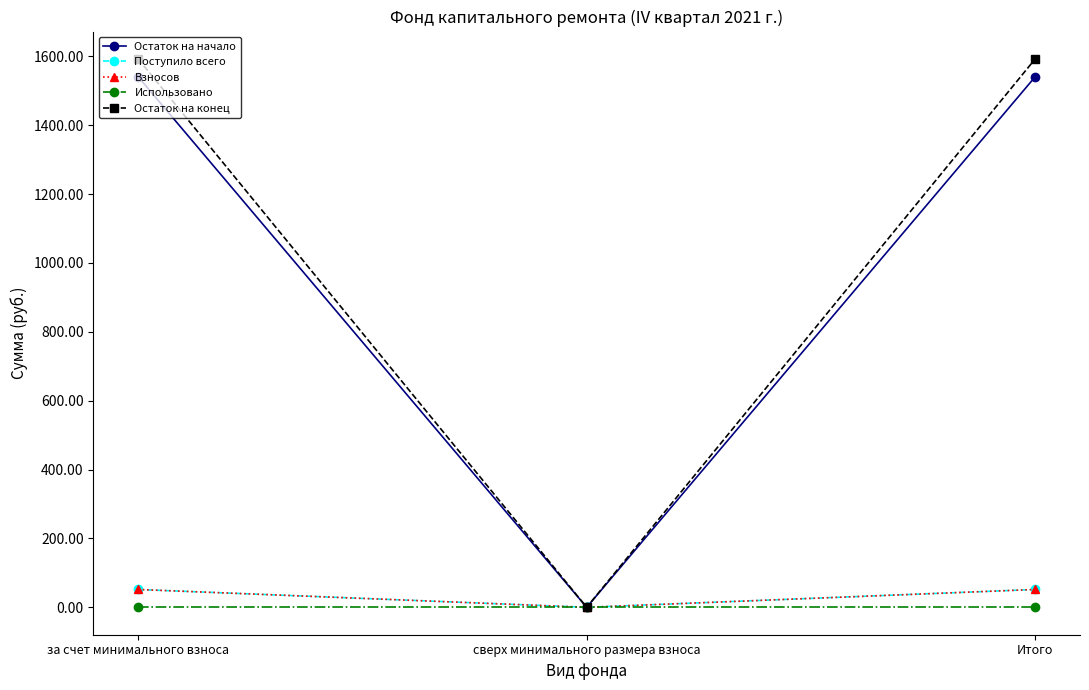

Between сверх минимального размера взноса and Итого, which series saw the biggest shift?

Остаток на конец